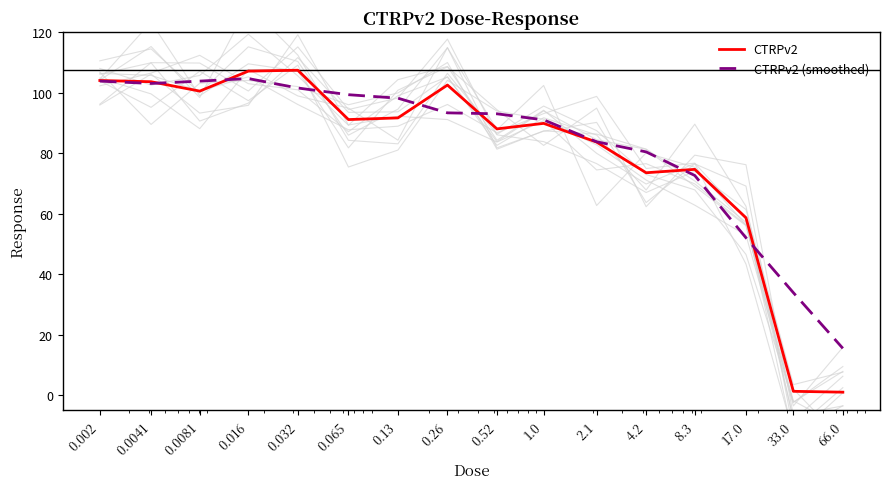

What is the label of the 7th point from the left?

0.13